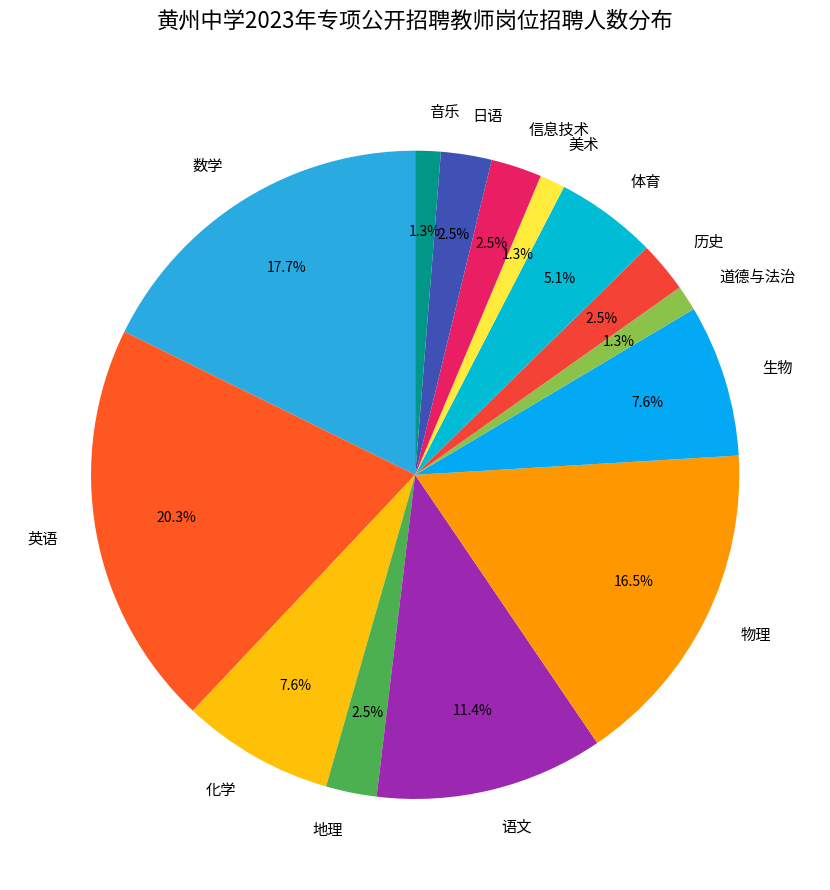

Does any single category account for the majority?

No